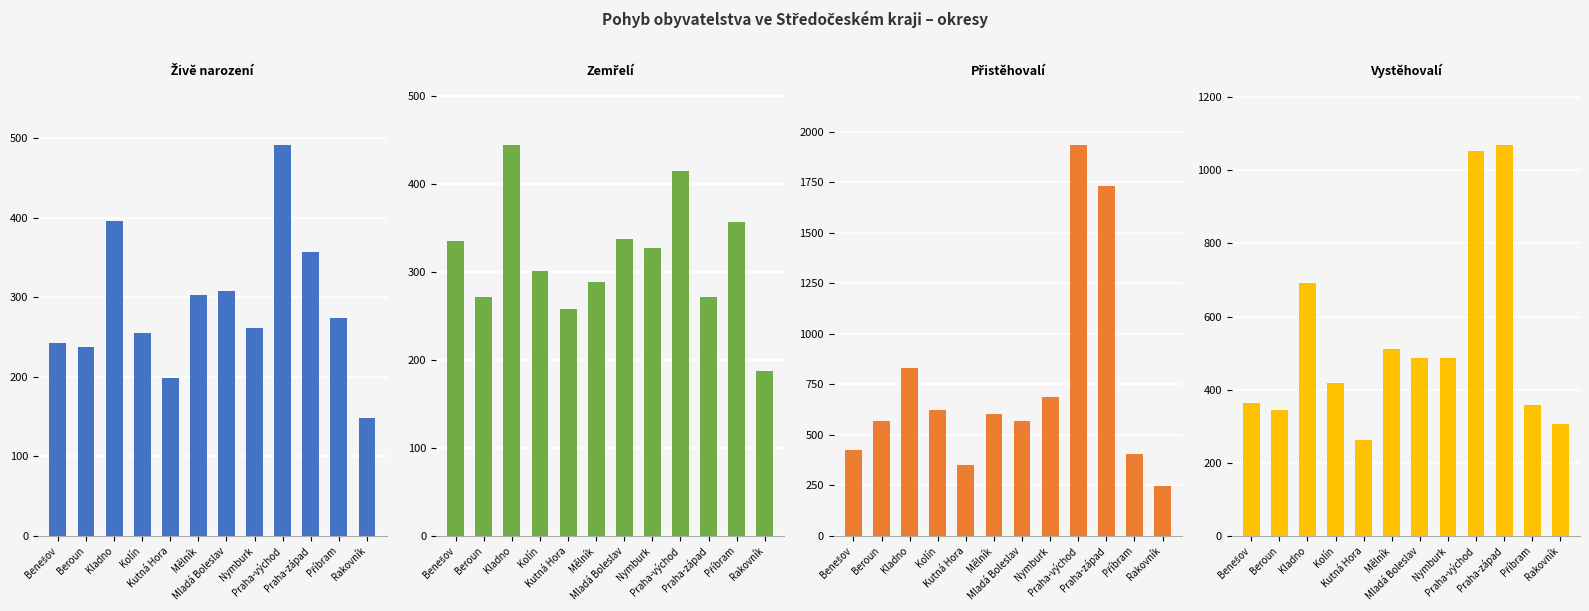

What position from the left is Kolín?

4